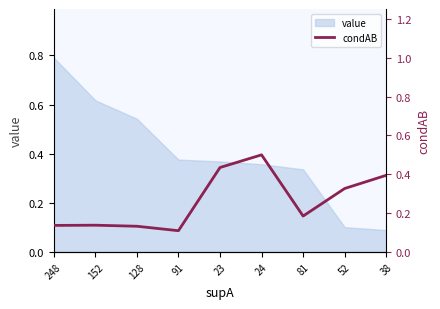

What is the value of the 2nd point from the left?

0.1